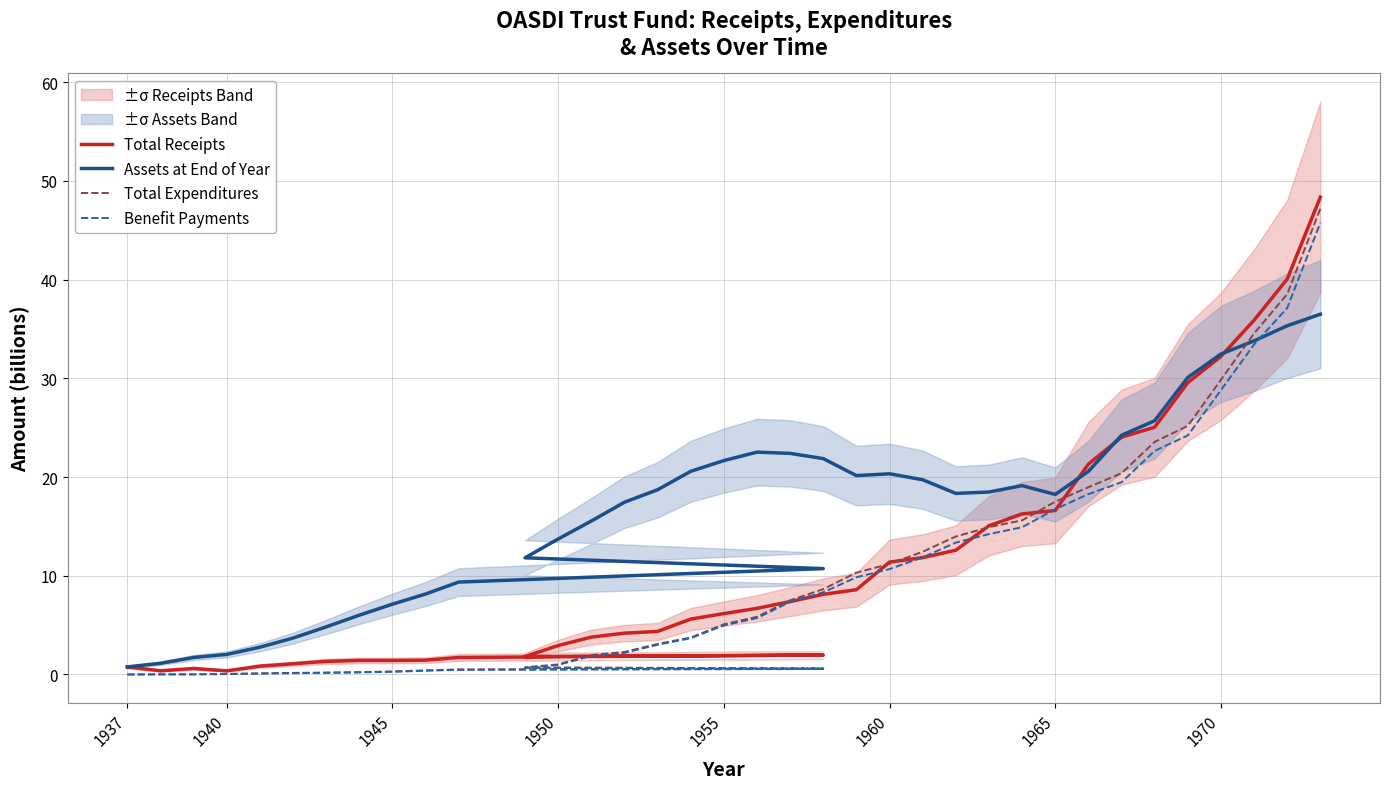

How many interior local valleys does the Assets at End of Year series have?

3